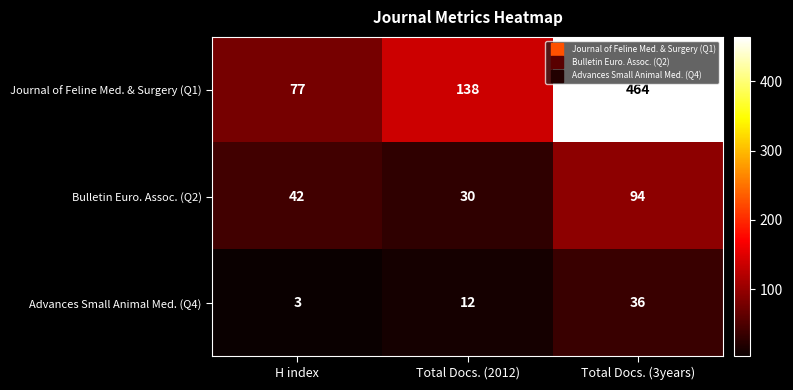

At H index, list the series in order from smallest to largest.

Advances Small Animal Med. (Q4), Bulletin Euro. Assoc. (Q2), Journal of Feline Med. & Surgery (Q1)